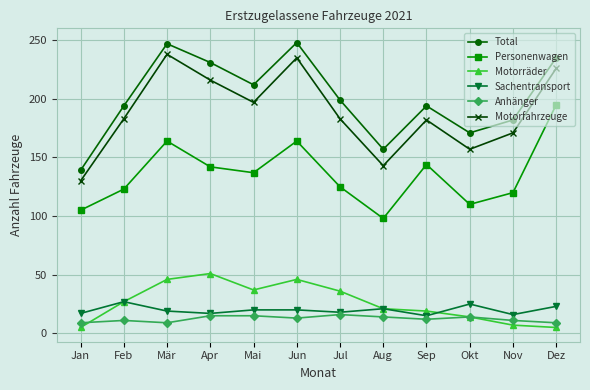

The Personenwagen series shows 28 at Jul. True or false?

False